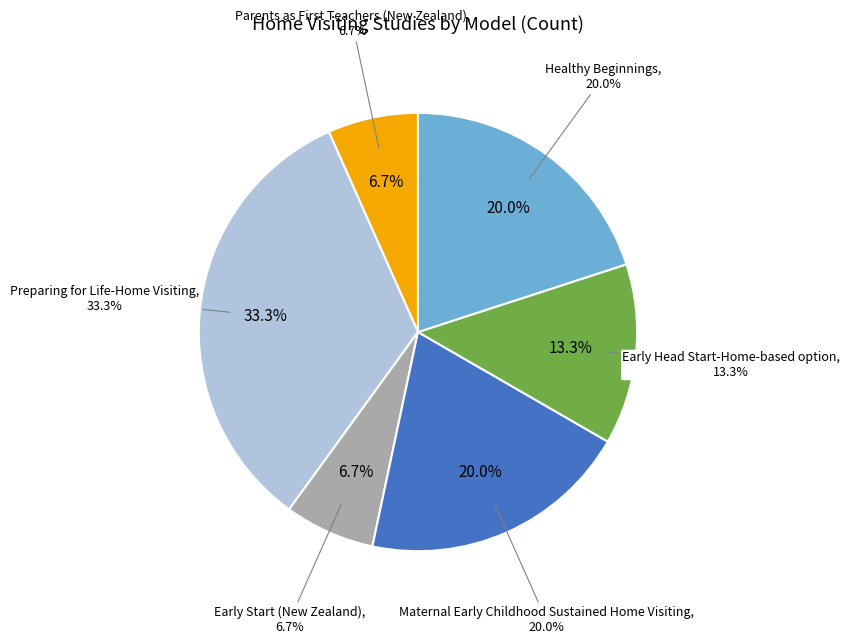

Is there any slice that represents more than half of the pie?

No